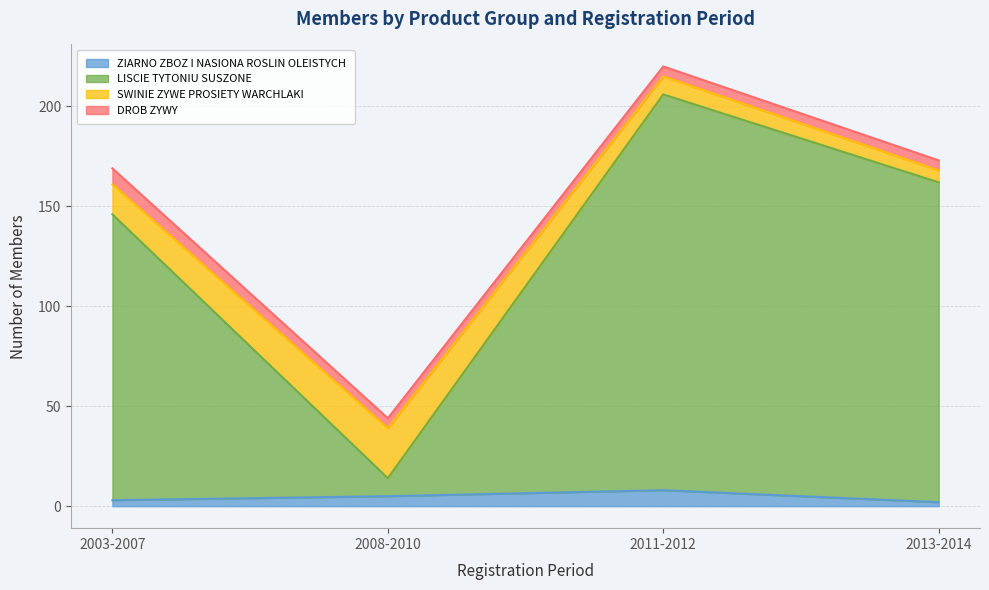

Which label corresponds to the smallest value in the chart?

2013-2014